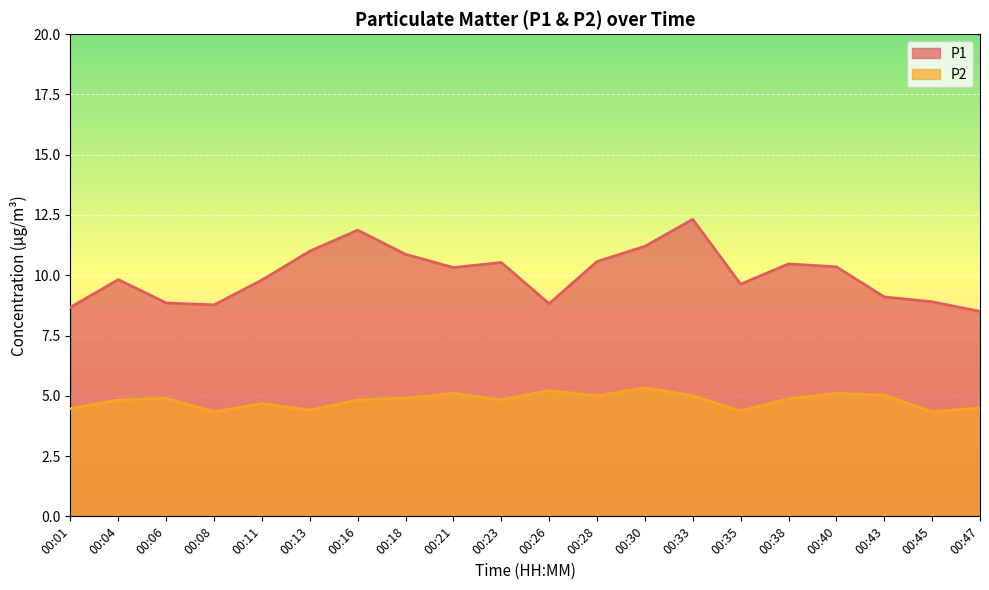

What is the value of the P2 point at the 19th from the left?

4.3